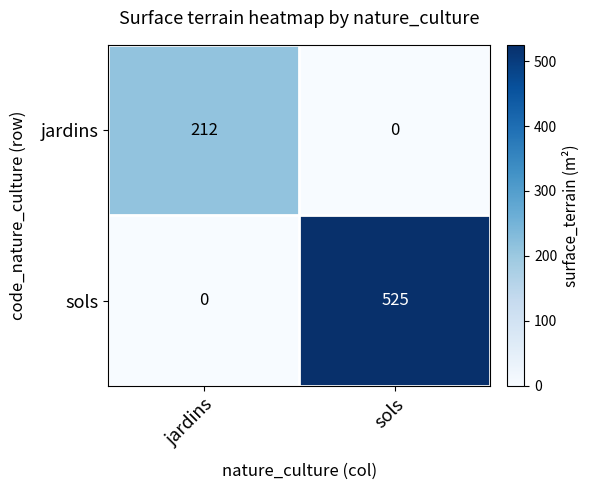

Reading right to left, list all the values displayed in this chart.

jardins: 0	212
sols: 525	0